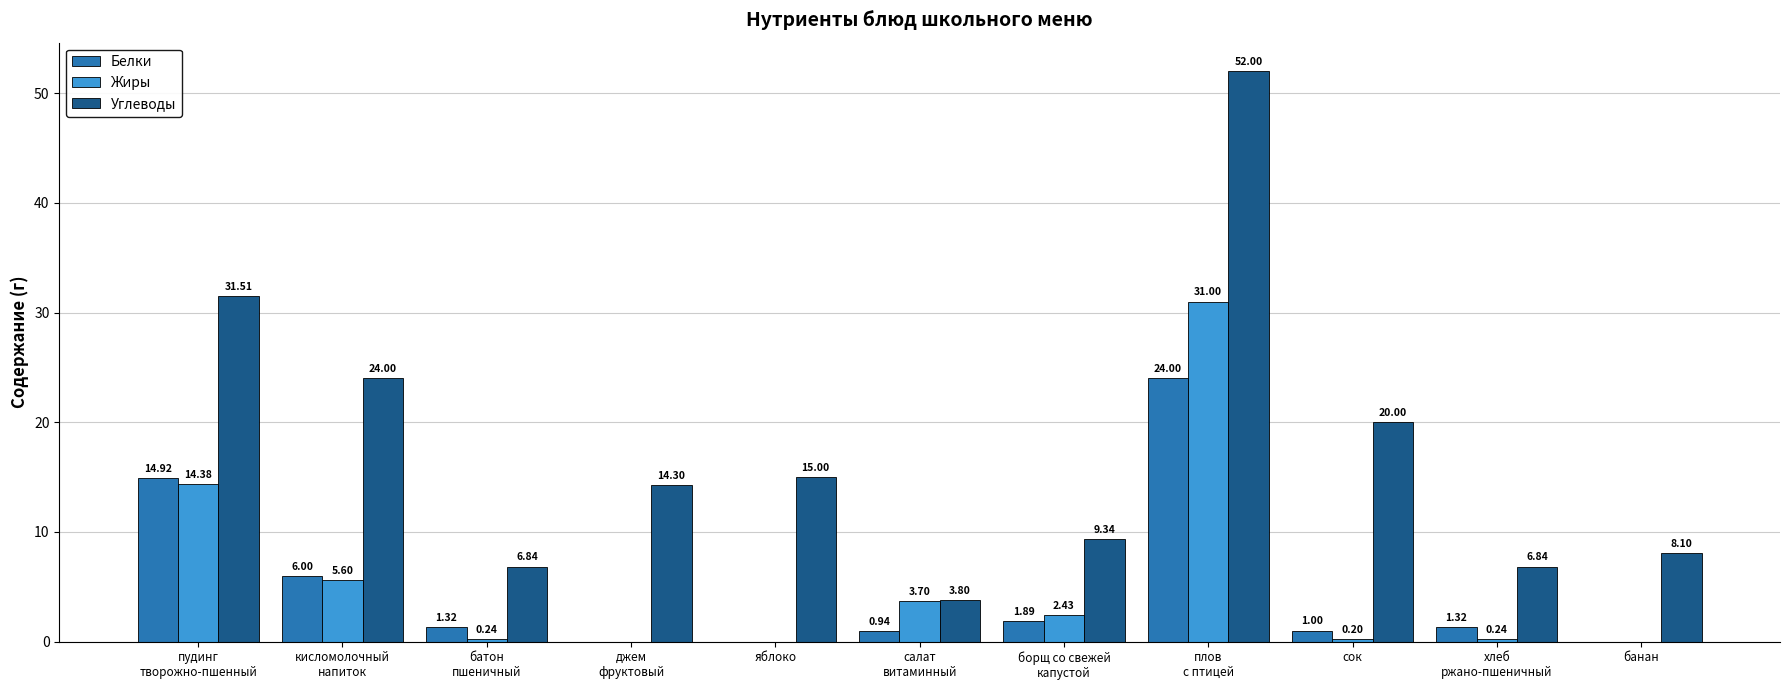

Which series changed the most between батон
пшеничный and плов
с птицей?

Углеводы